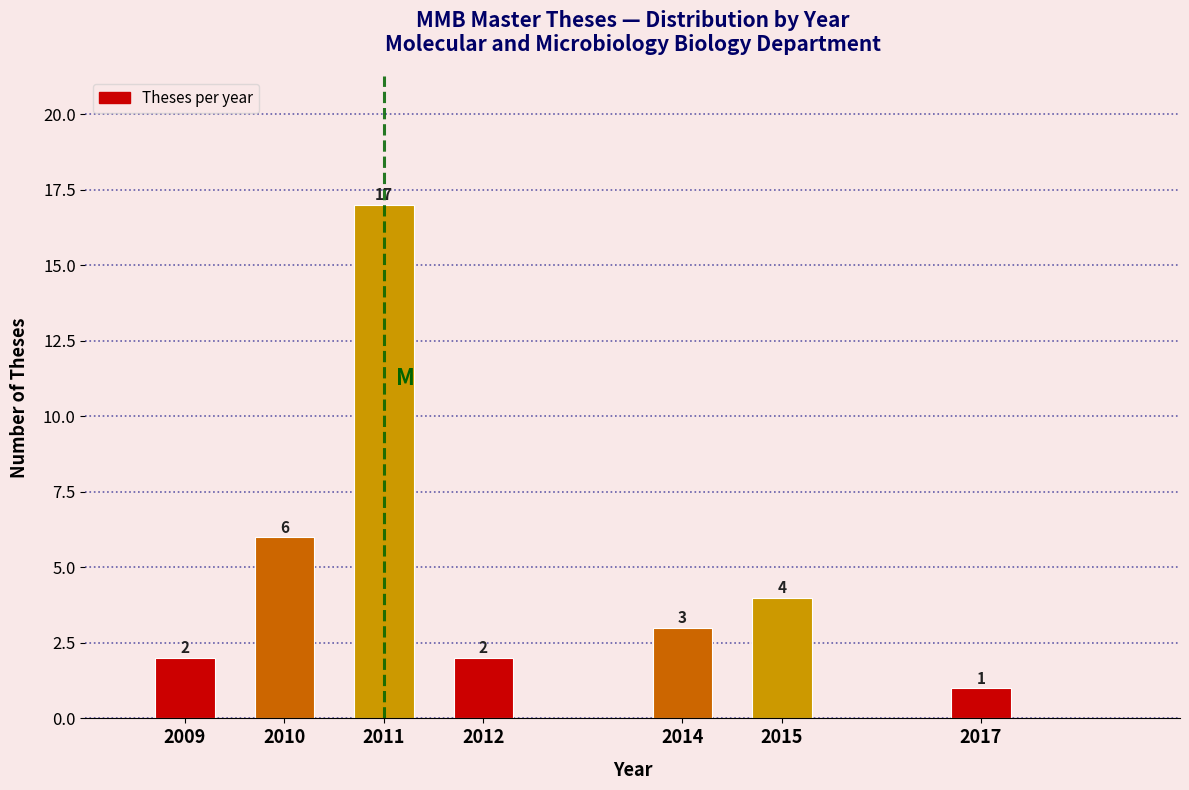

Reading left to right, transcribe all the data shown in this chart.

2	6	17	2	3	4	1